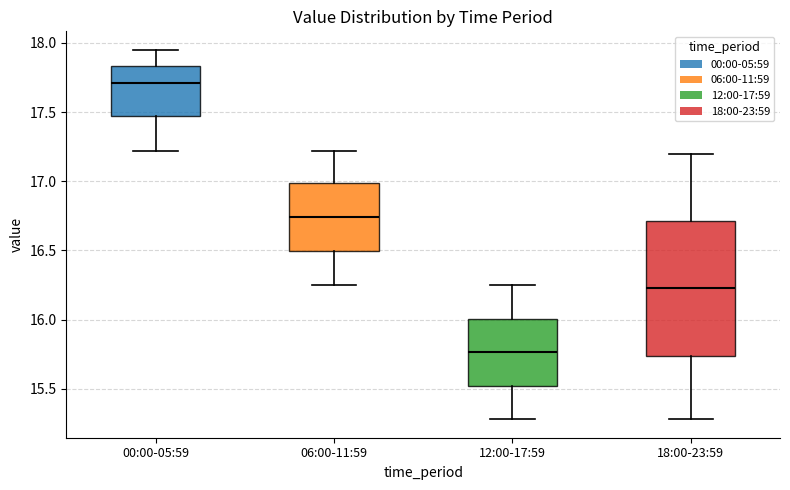

Which box has the highest median line?

00:00-05:59